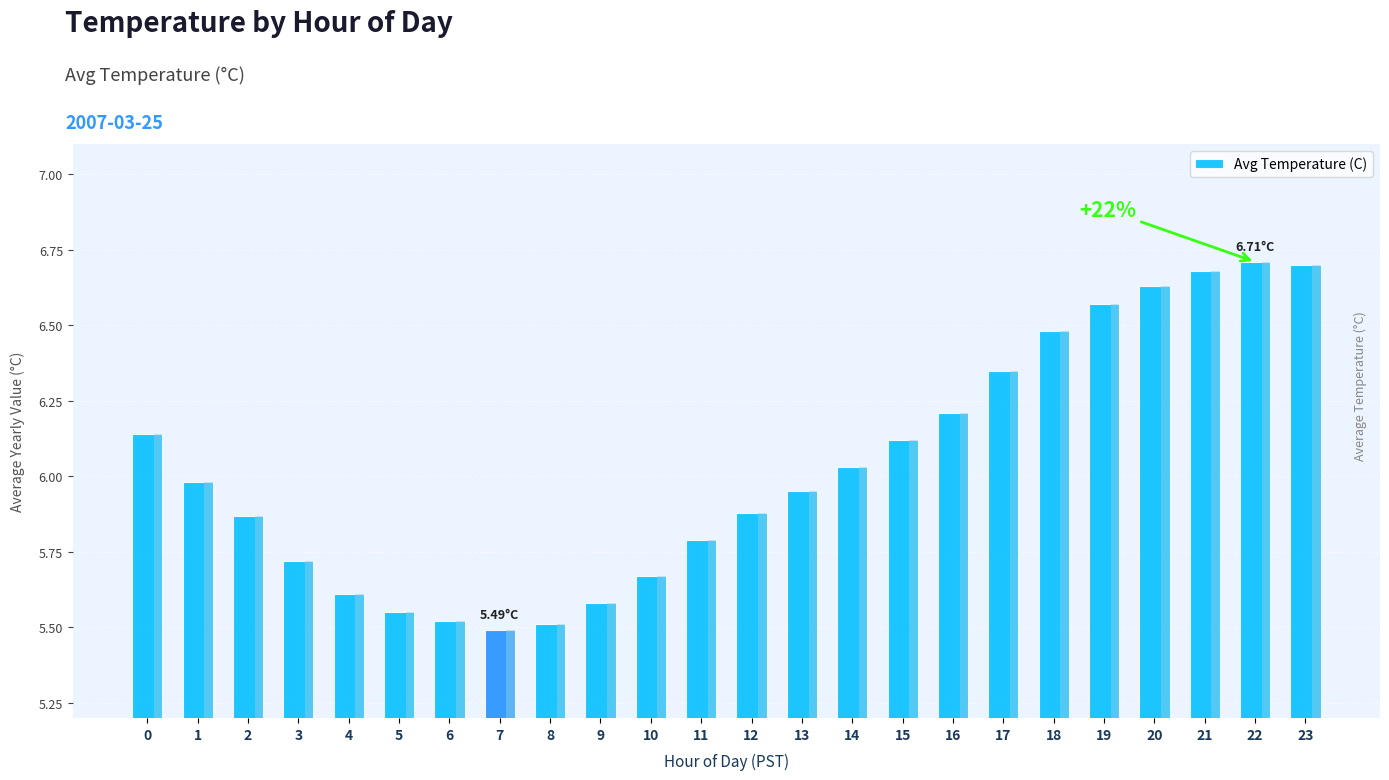

What is the ratio of the value at 0 to the value at 2?

1.0